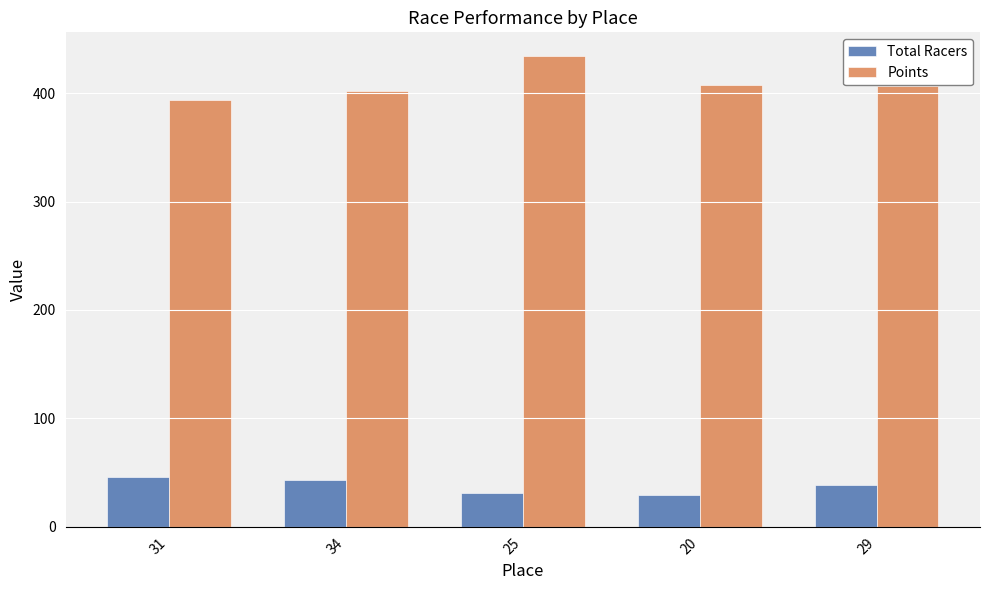

How many groups of bars are there?

5